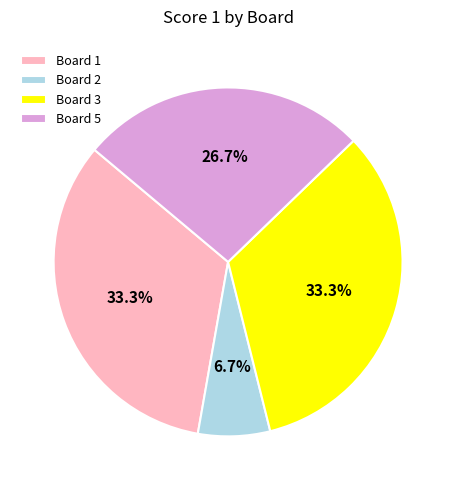

What is the smallest slice in the pie chart?

Board 2